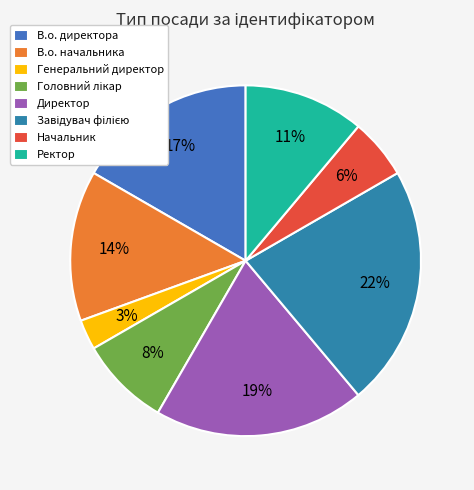

Combined, do В.о. директора and Директор account for over 50%?

No